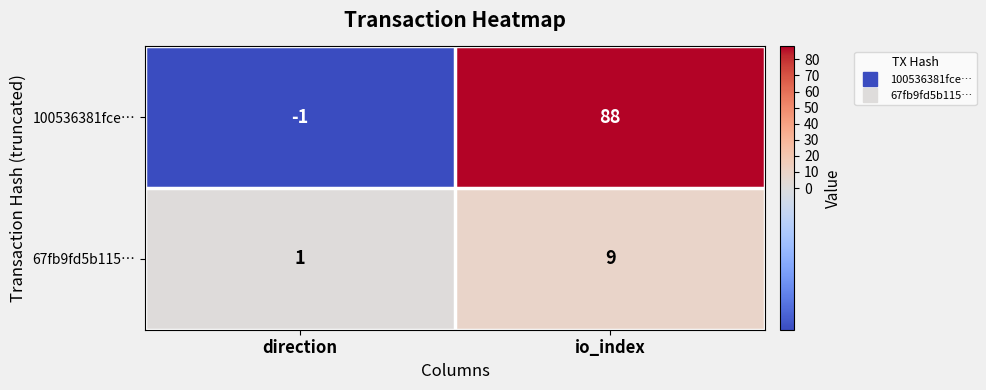

How many data points does each series have?

2